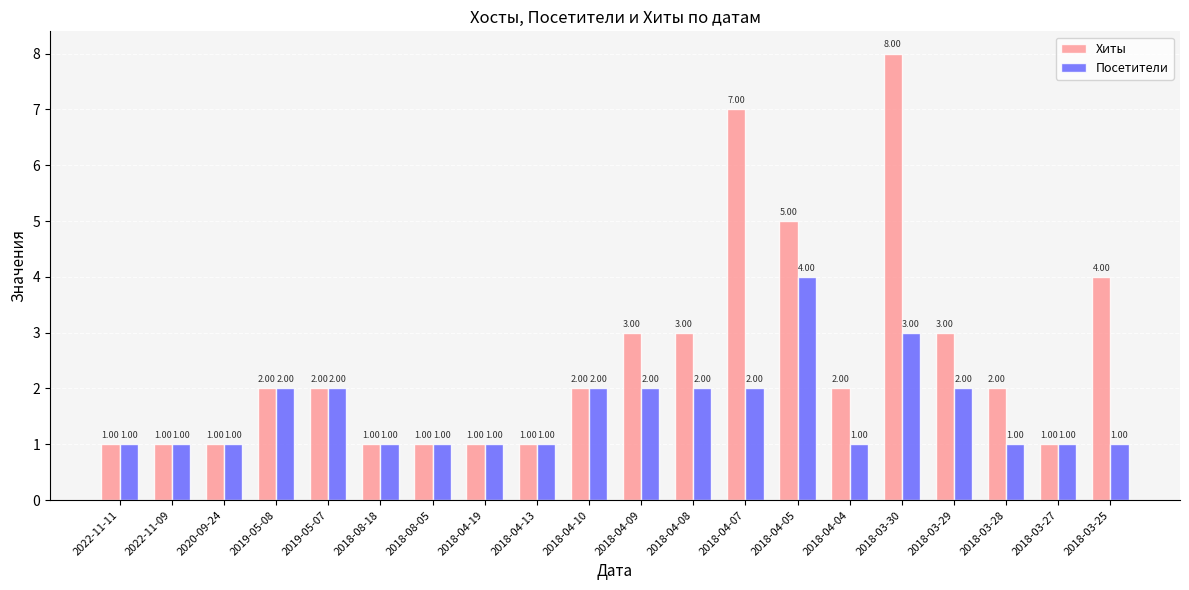

Does the chart contain stacked bars?

No